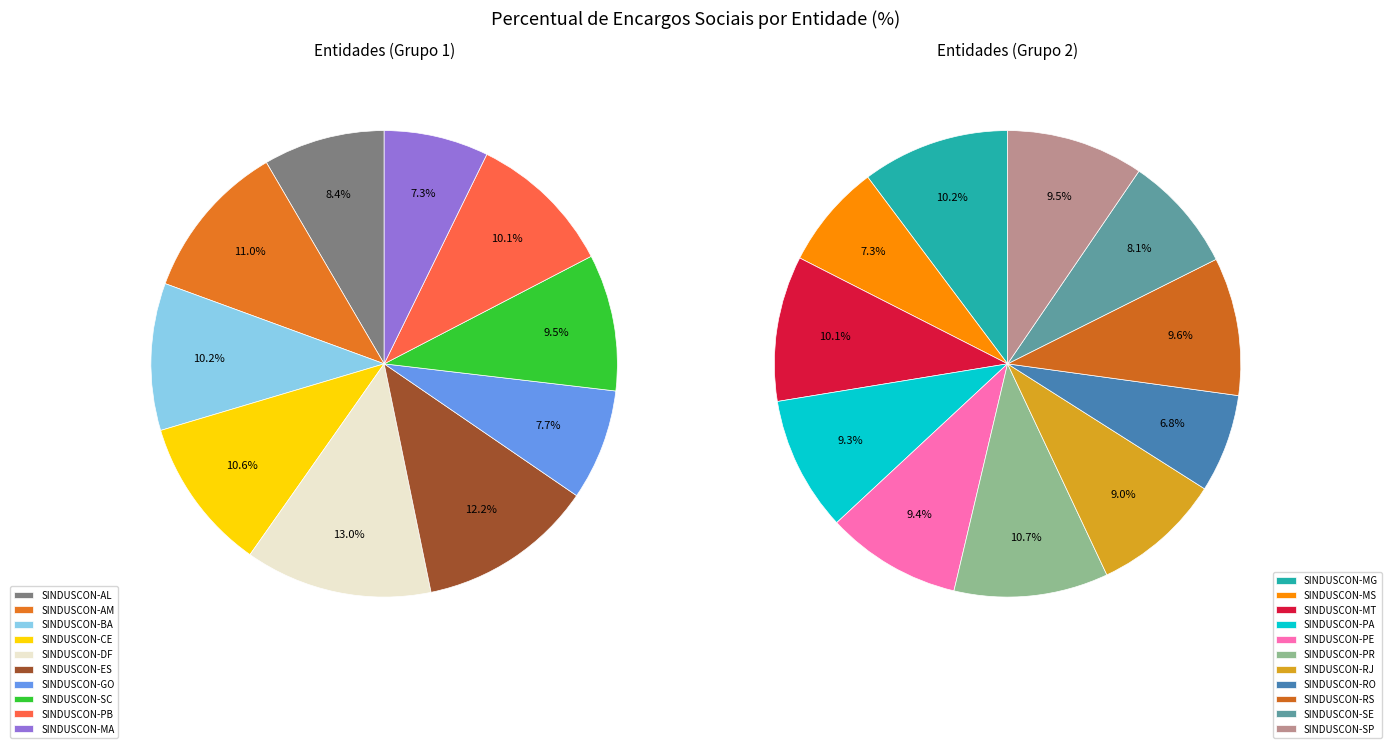

Does SINDUSCON-AL account for over 50% of the chart?

No